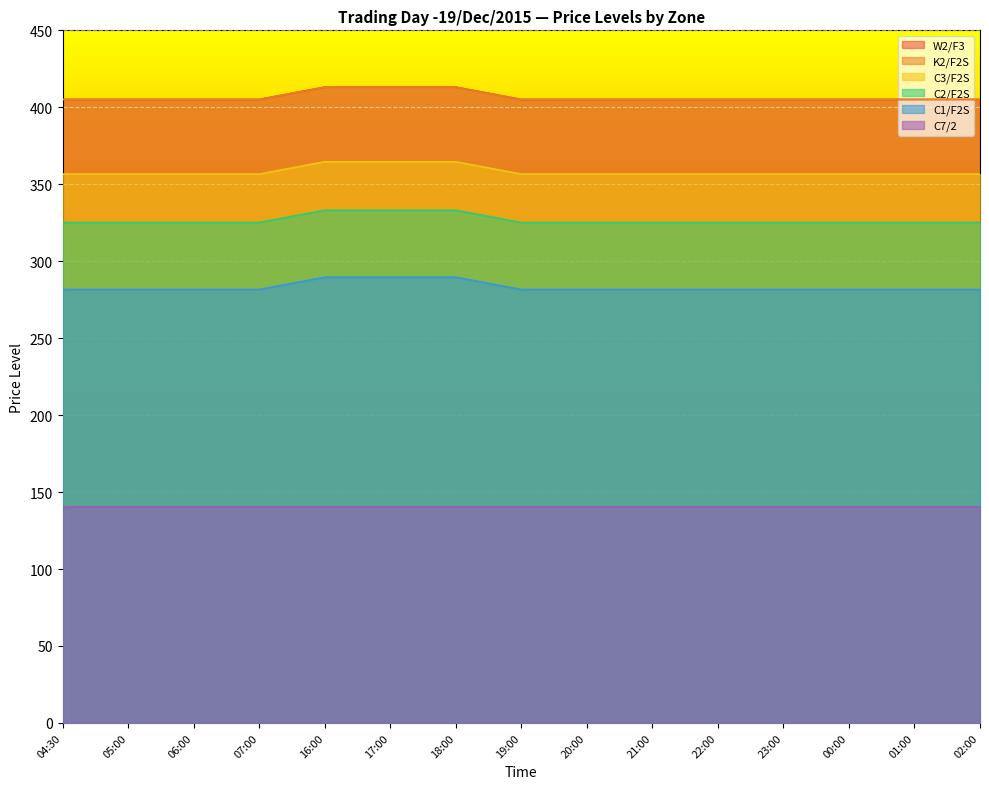

What is the sum of all W2/F3 values?

6100.5